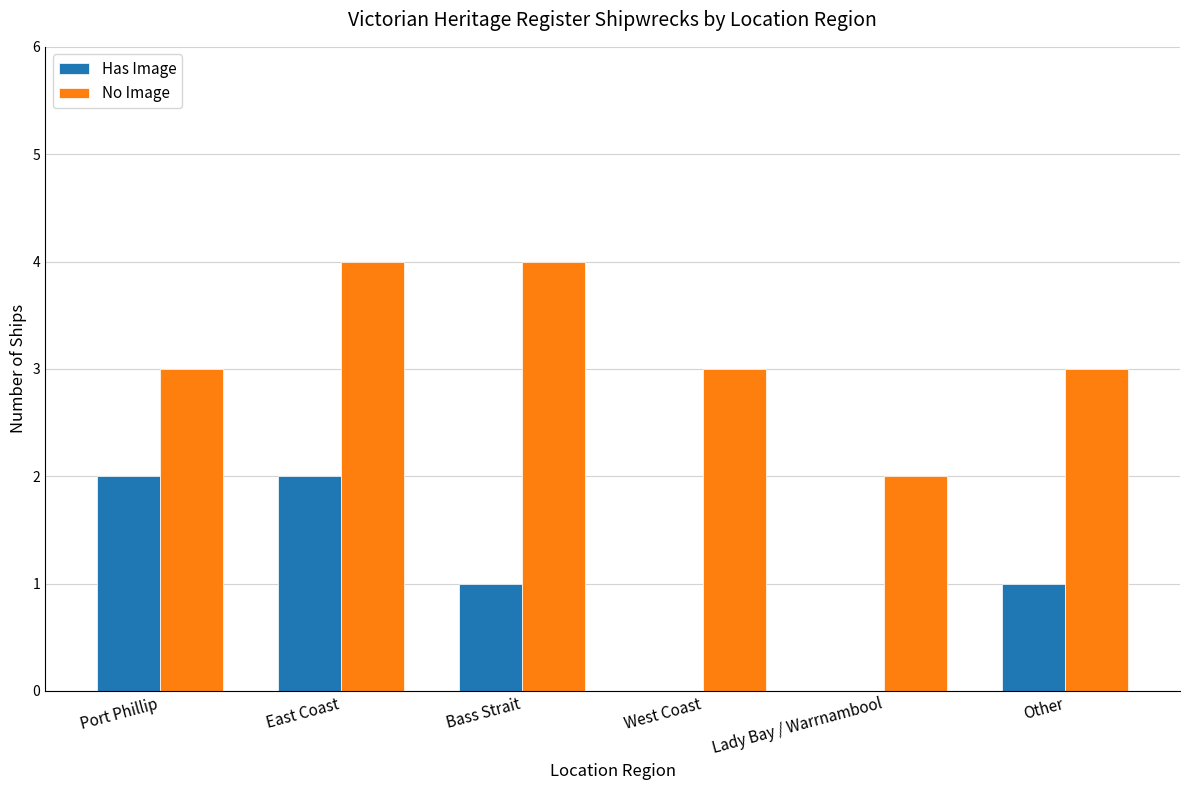

Is it true that Has Image equals 0 at Lady Bay / Warrnambool?

True